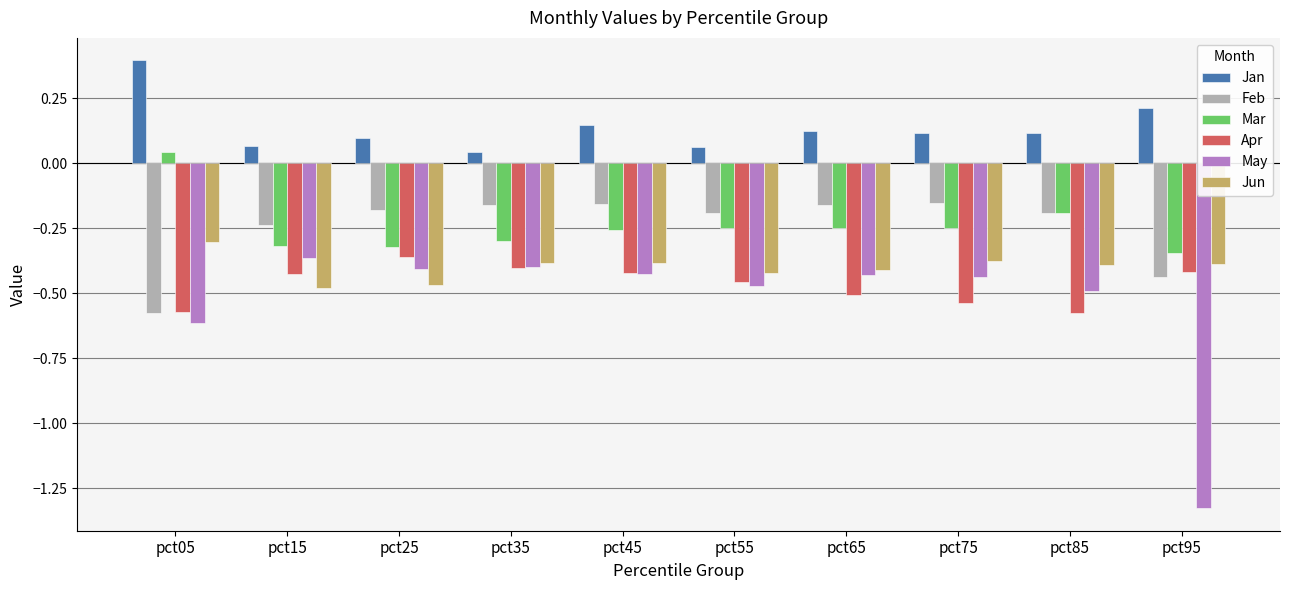

What is the spread (max minus min) of values at pct35?

0.4